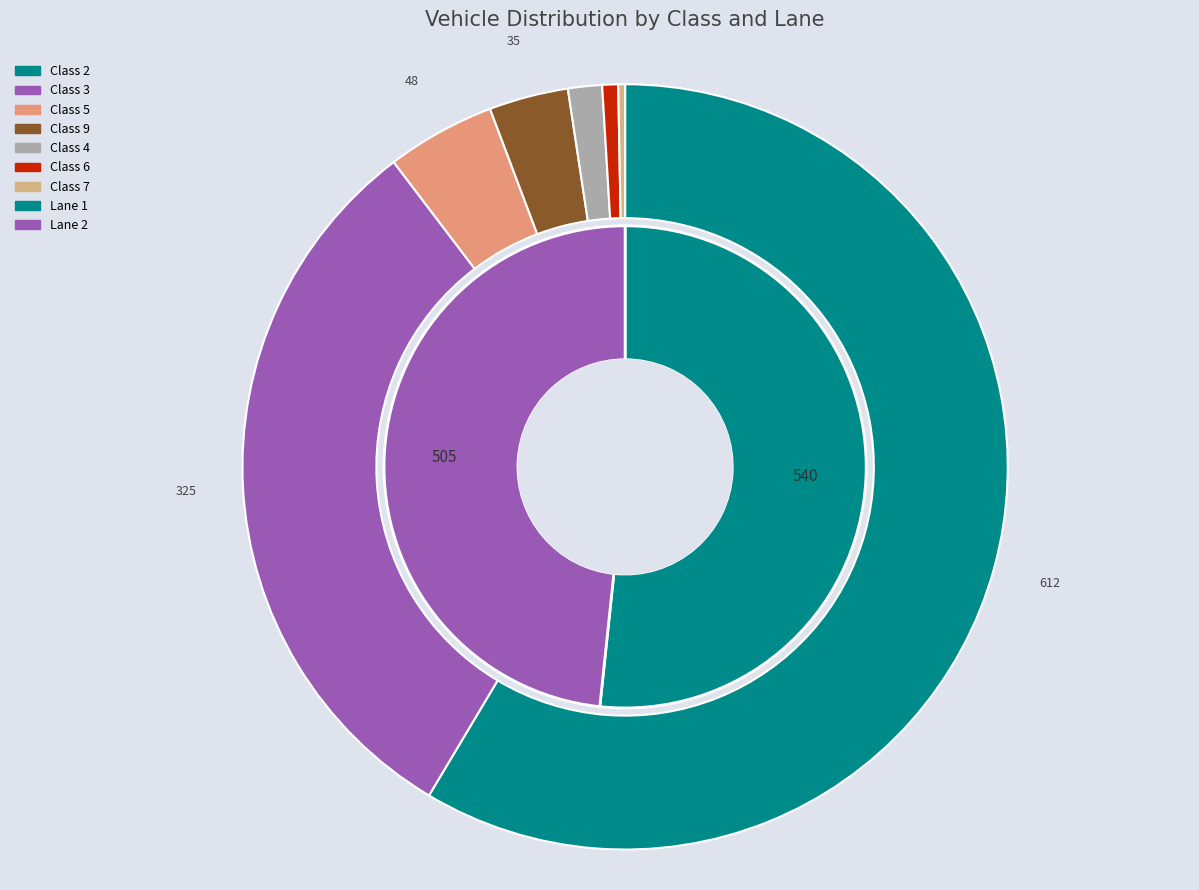

What is the smallest slice in the pie chart?

Class 7